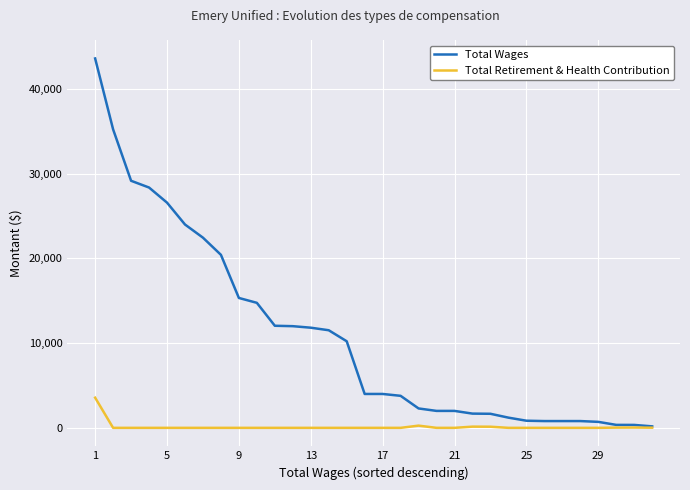

What is the average value of the Total Retirement & Health Contribution series?

131